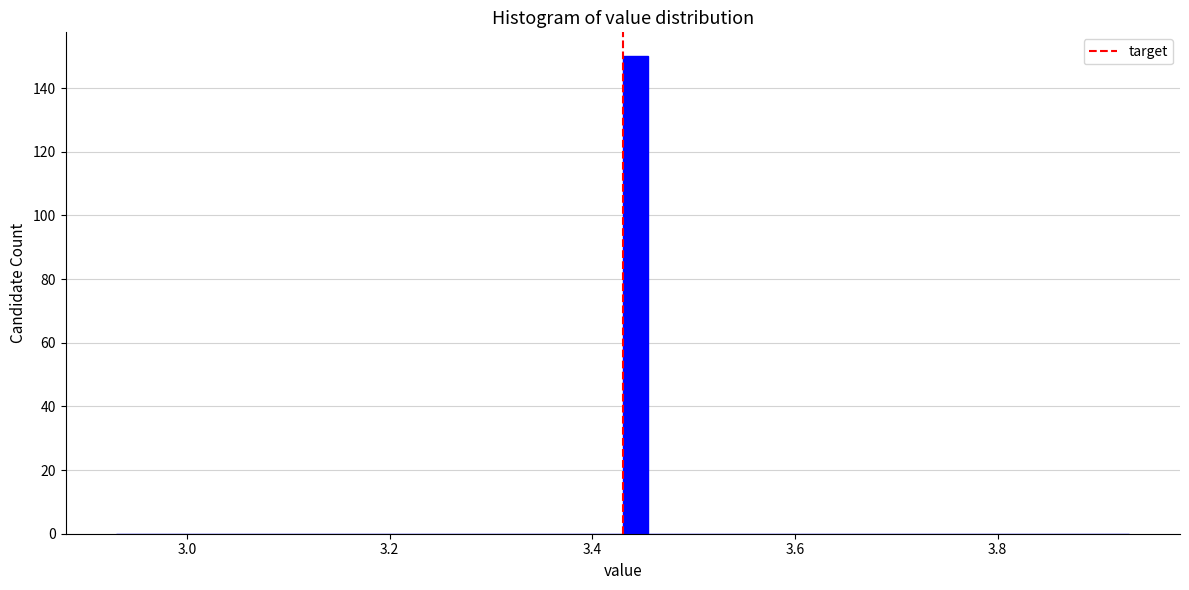

Around what value on the x-axis is the tallest bar? Give the approximate position of its centre, as read against the axis.

3.44